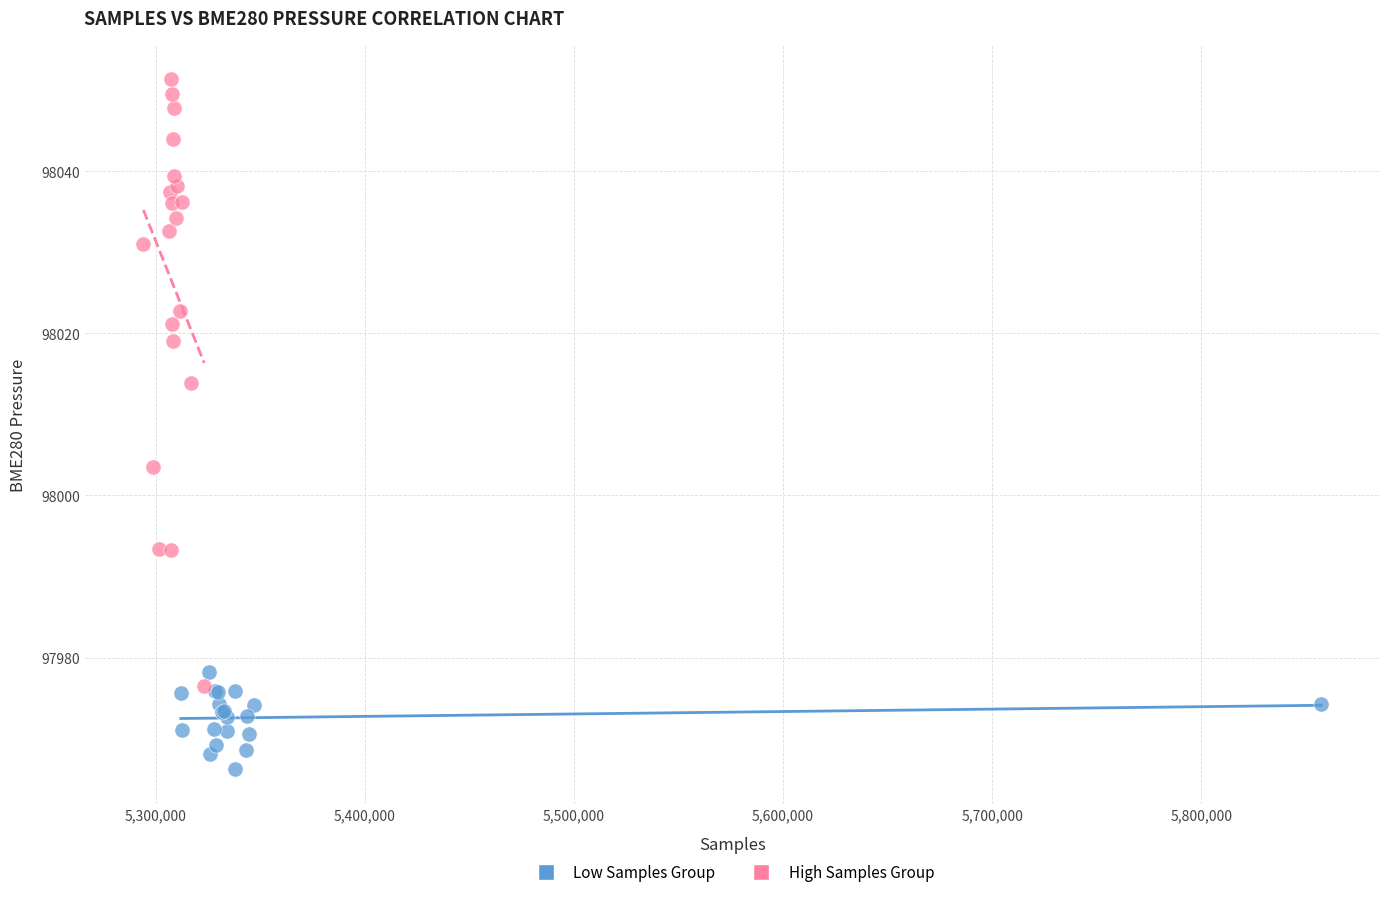

Which series contains the highest Y value?

High Samples Group